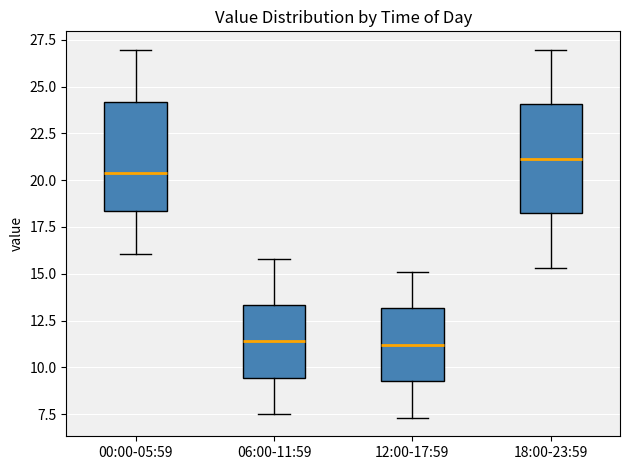

Which box's median line is the highest?

18:00-23:59